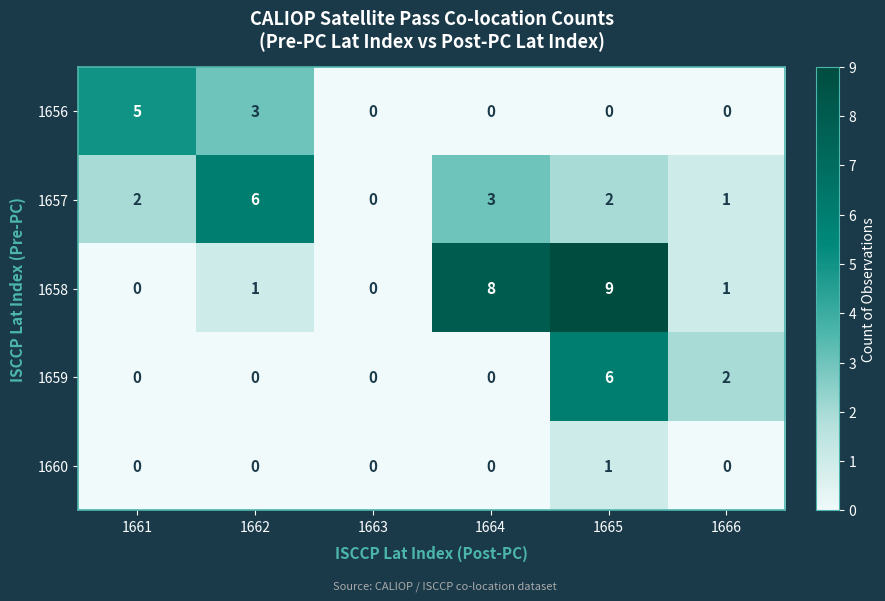

Which category has the highest value across all series?

1665